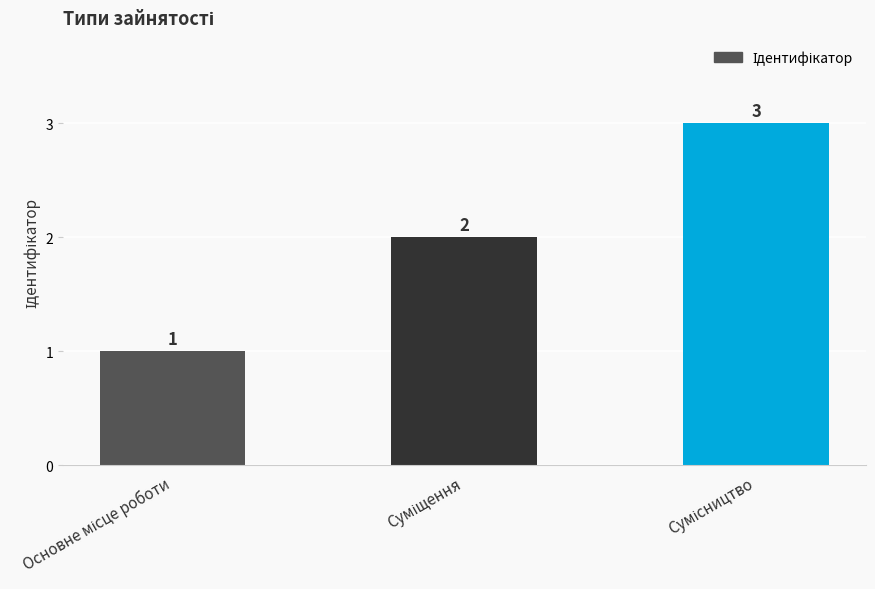

What is the minimum value shown in the chart?

1